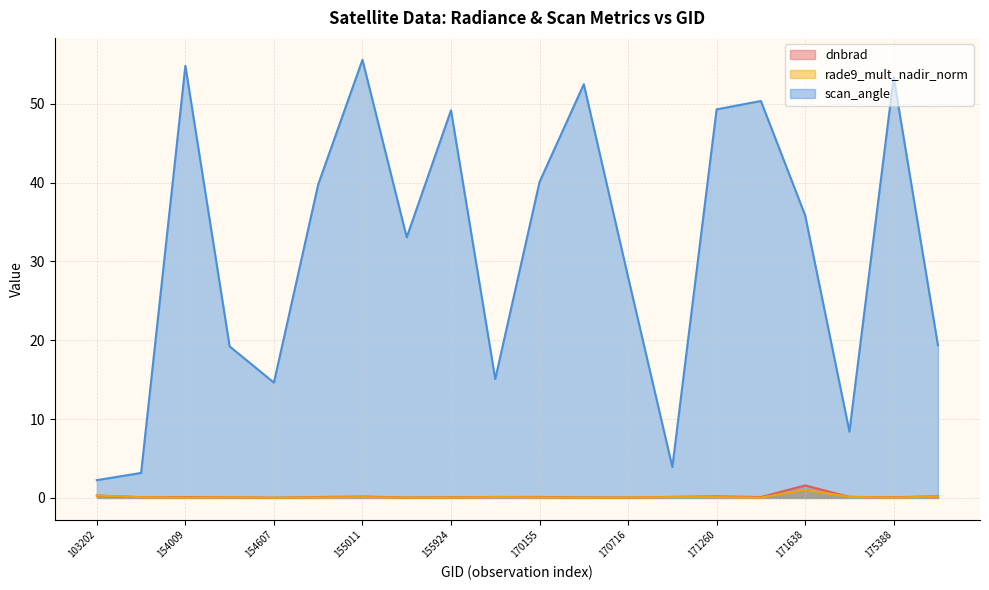

Reading left to right, transcribe all the data shown in this chart.

dnbrad: 0.3	0.1	0.1	0.1	0.0	0.1	0.2	0.1	0.1	0.1	0.1	0.1	0.1	0.1	0.2	0.1	1.6	0.1	0.1	0.2
rade9_mult_nadir_norm: 0.3	0.1	0.0	0.1	0.0	0.1	0.1	0.0	0.0	0.1	0.1	0.0	0.1	0.1	0.1	0.0	1.0	0.1	0.1	0.2
scan_angle: 2.3	3.2	54.8	19.2	14.6	39.8	55.6	33.1	49.2	15.1	40.1	52.5	28.0	3.9	49.3	50.4	35.9	8.4	53.4	19.4